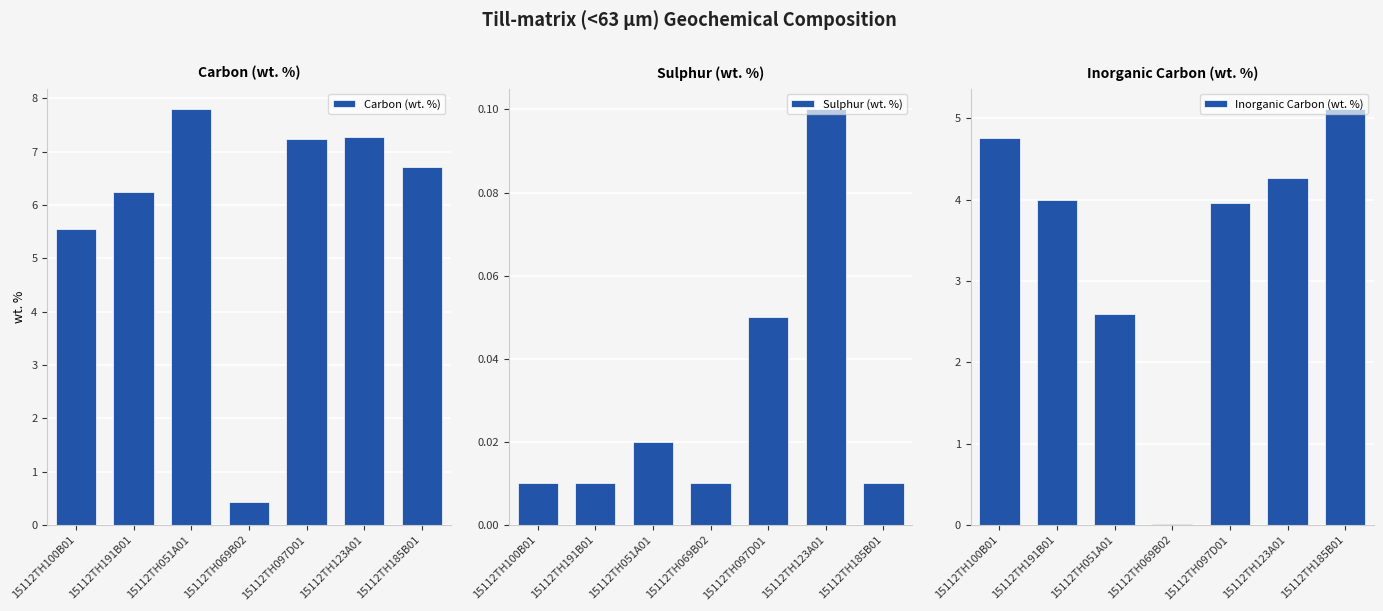

Reading left to right, extract all data points from this chart.

Carbon (wt. %): 15112TH100B01=5.5	15112TH191B01=6.2	15112TH051A01=7.8	15112TH069B02=0.4	15112TH097D01=7.2	15112TH123A01=7.3	15112TH185B01=6.7
Sulphur (wt. %): 15112TH100B01=0.0	15112TH191B01=0.0	15112TH051A01=0.0	15112TH069B02=0.0	15112TH097D01=0.1	15112TH123A01=0.1	15112TH185B01=0.0
Inorganic Carbon (wt. %): 15112TH100B01=4.8	15112TH191B01=4.0	15112TH051A01=2.6	15112TH069B02=0.0	15112TH097D01=4.0	15112TH123A01=4.3	15112TH185B01=5.1